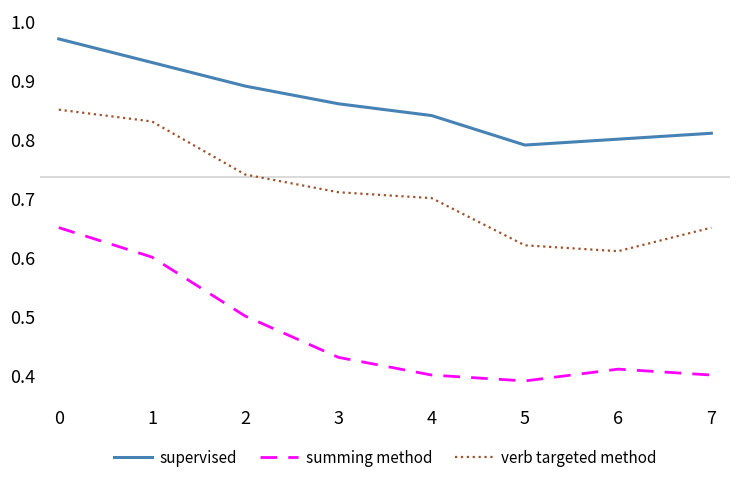

True or false: supervised and summing method cross at least once.

False